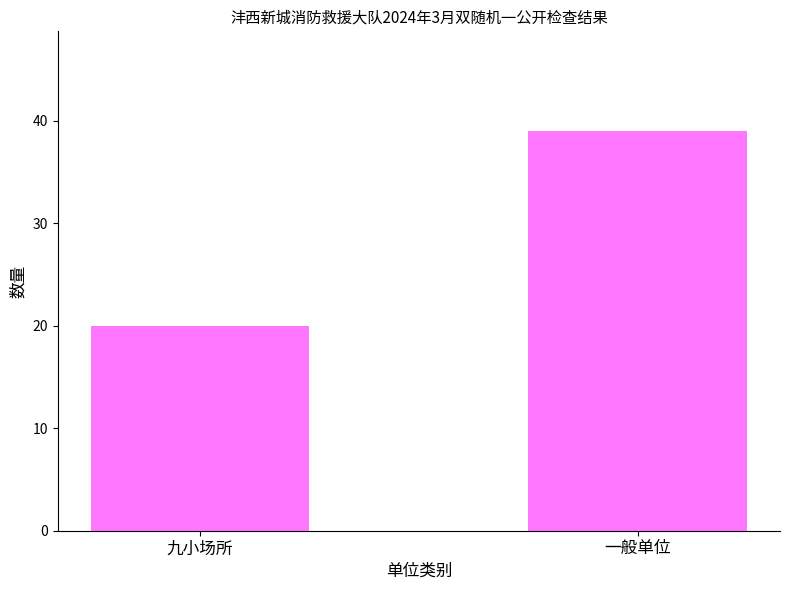

At which label is the value closest to 29?

九小场所